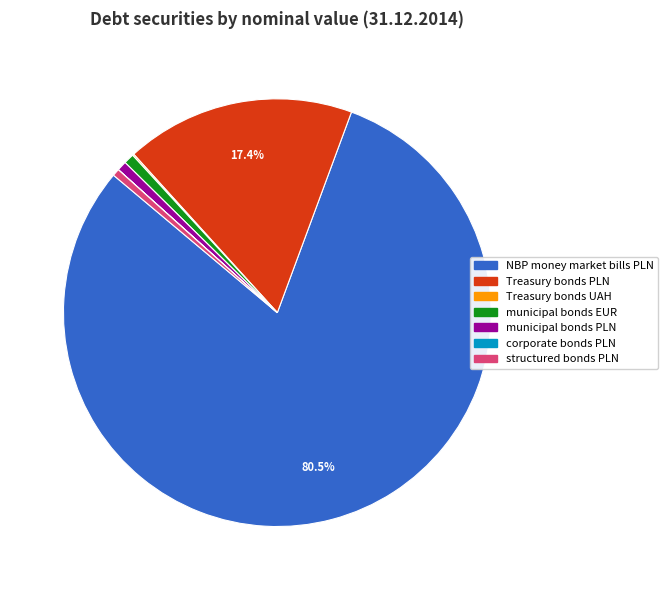

Approximately how many times larger is the value at municipal bonds EUR compared to structured bonds PLN?

1.4